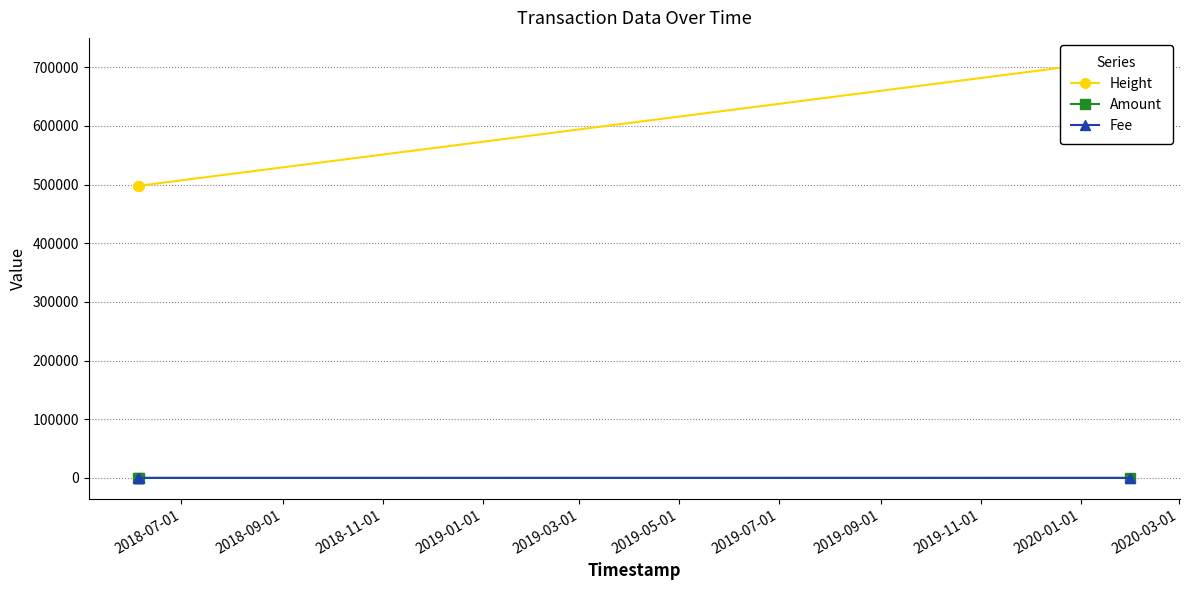

What are all the series names shown in the legend?

Height, Amount, Fee